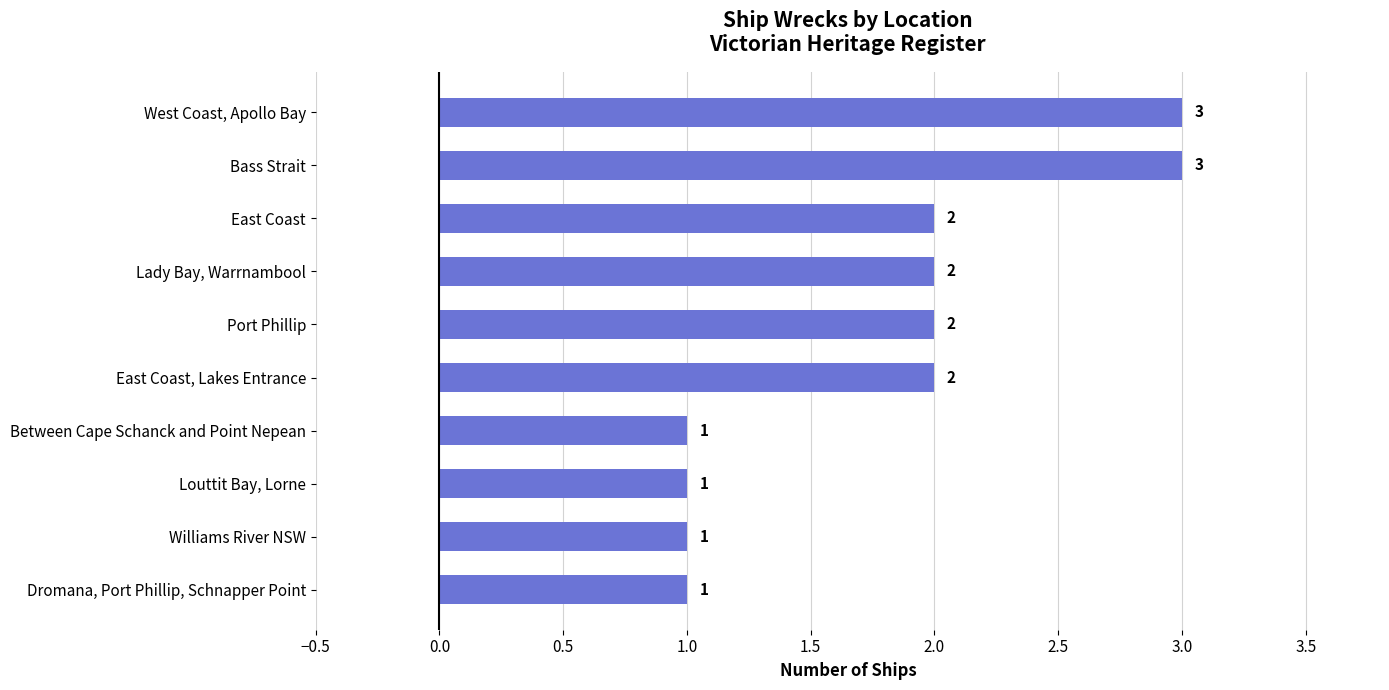

Is it true that the value at Port Phillip is 4?

False